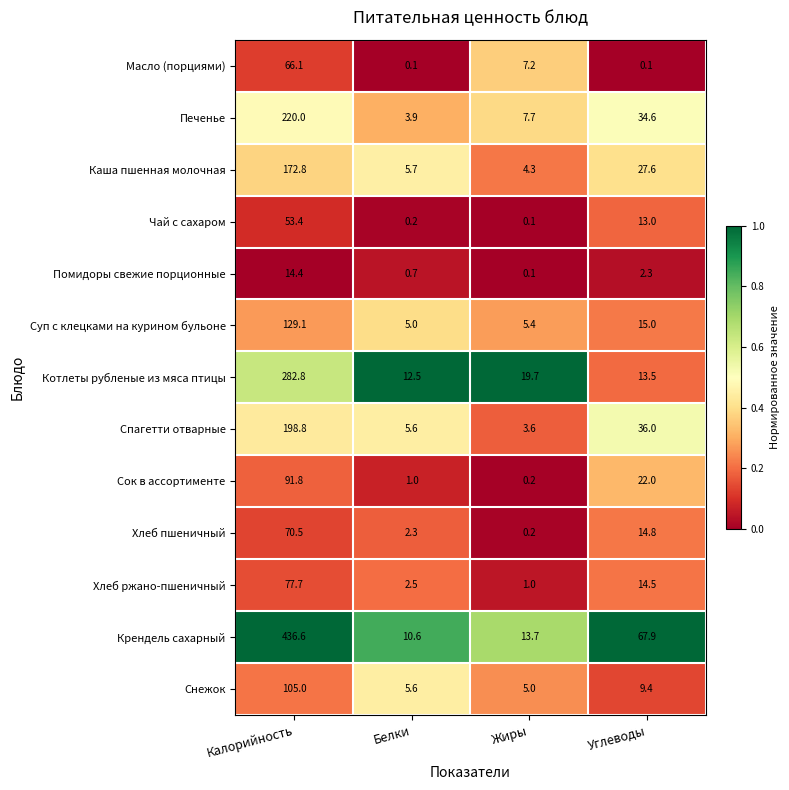

Which series has the widest spread of values?

Крендель сахарный